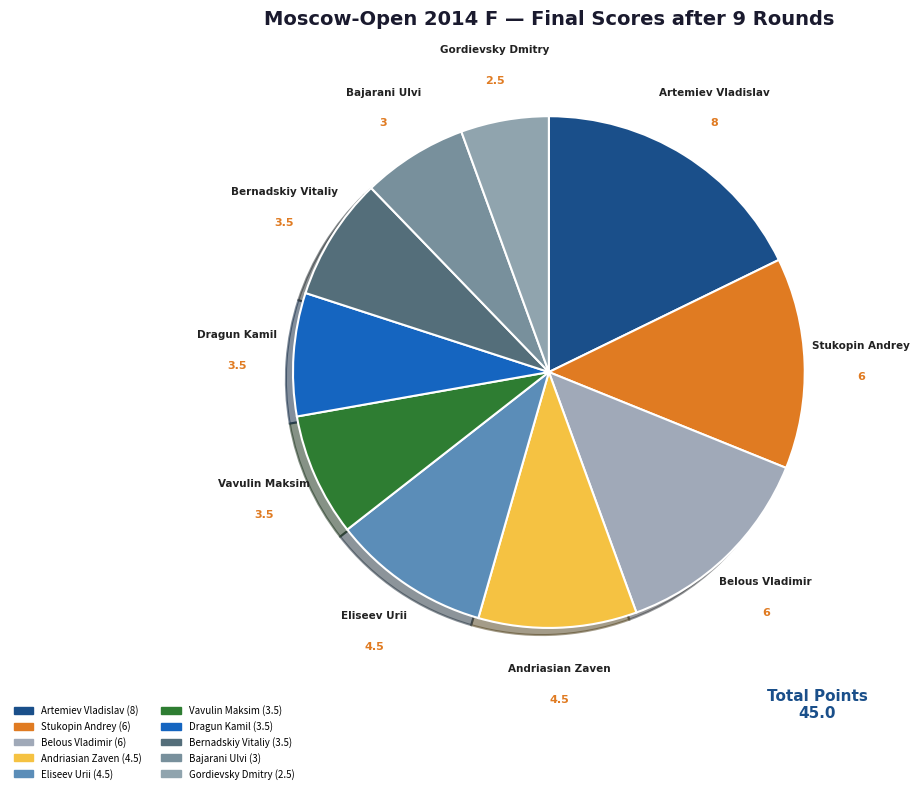

How many slices are in this pie chart?

10